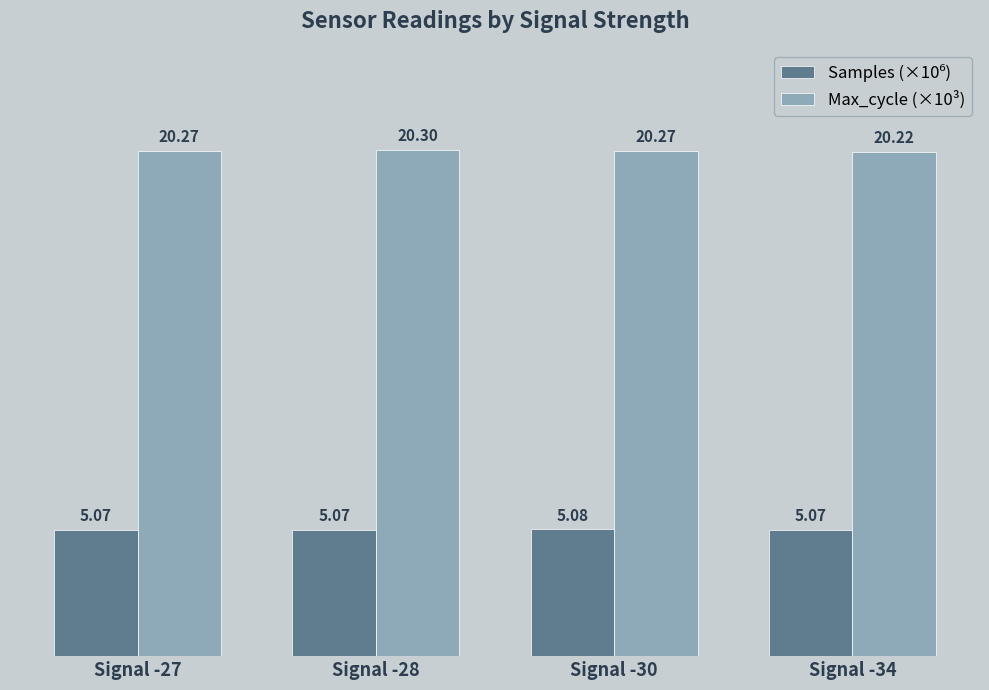

How many data points does each series have?

4